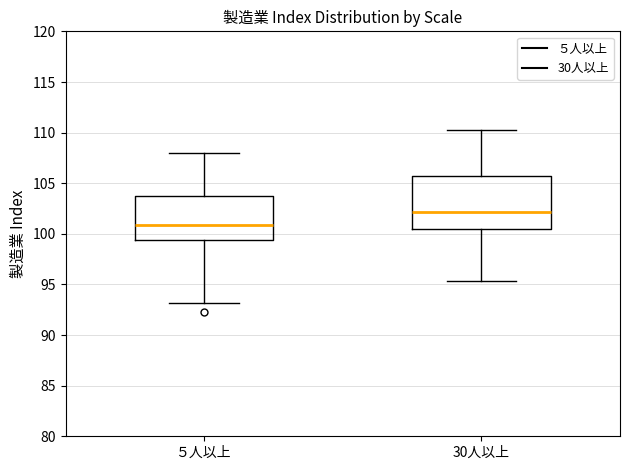

Which box has the highest median line?

30人以上